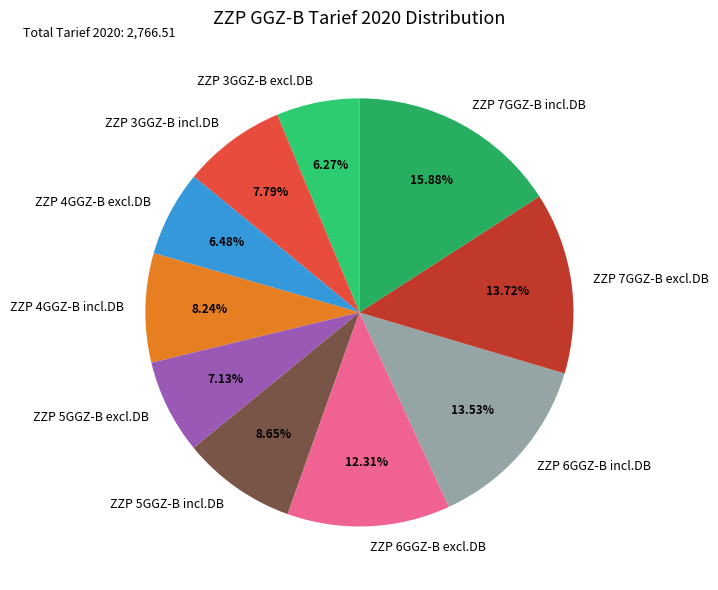

What percentage is the ZZP 7GGZ-B incl.DB slice, to the nearest percent?

16%